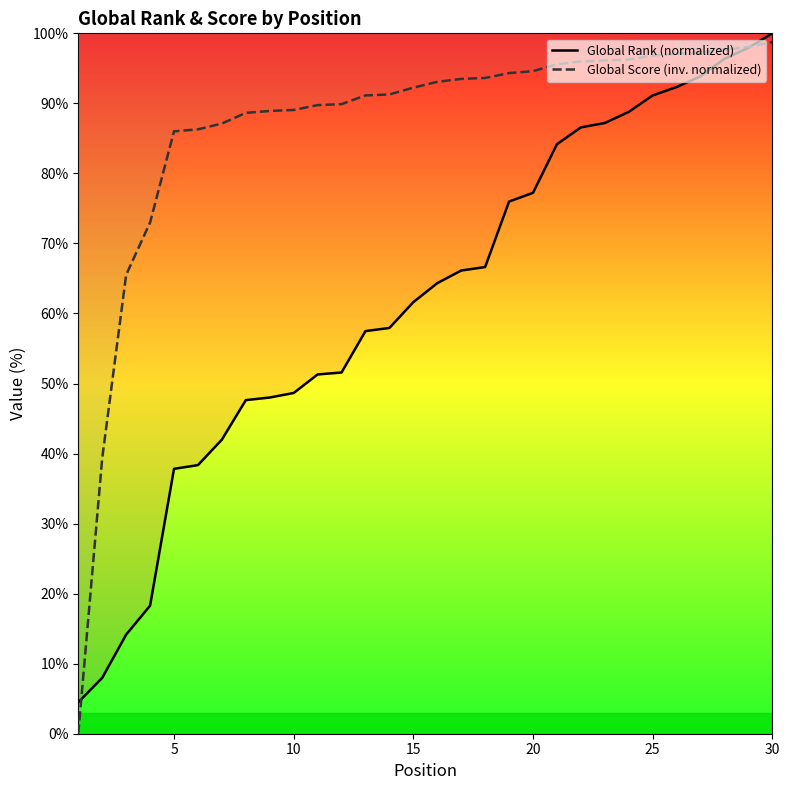

How many data points in Global Rank (normalized) are above 64?

15